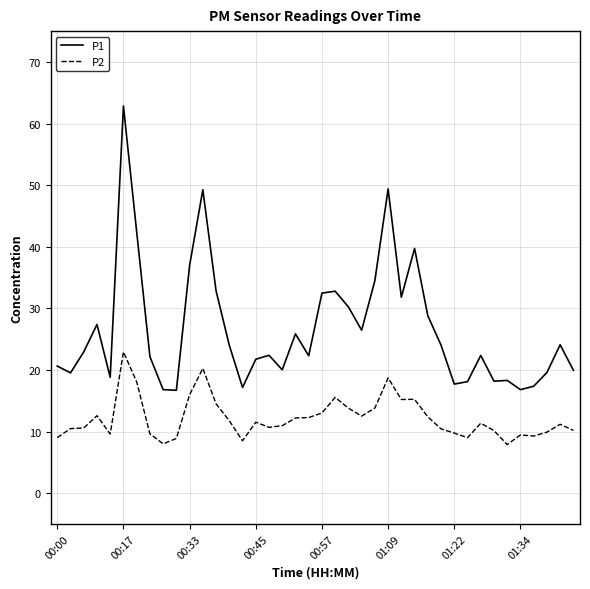

What is the difference between the maximum and minimum values in the P2 series?

15.0